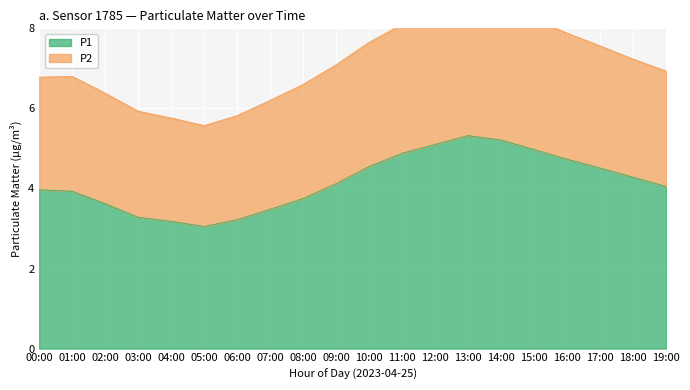

Between 01:00 and 06:00, which series saw the biggest shift?

P2